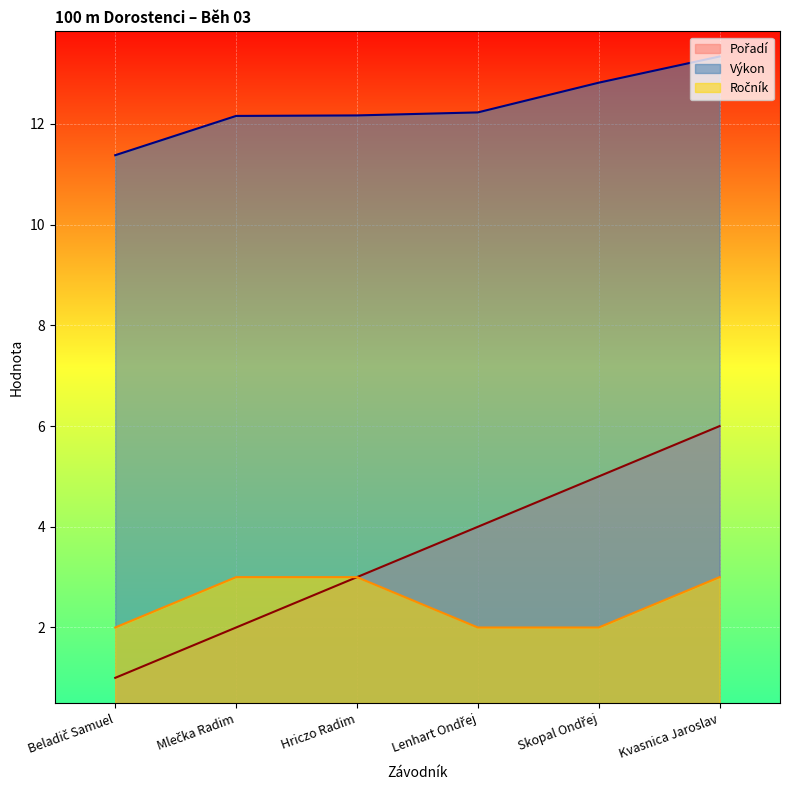

The Pořadí series shows 3.0 at Hriczo Radim. True or false?

True